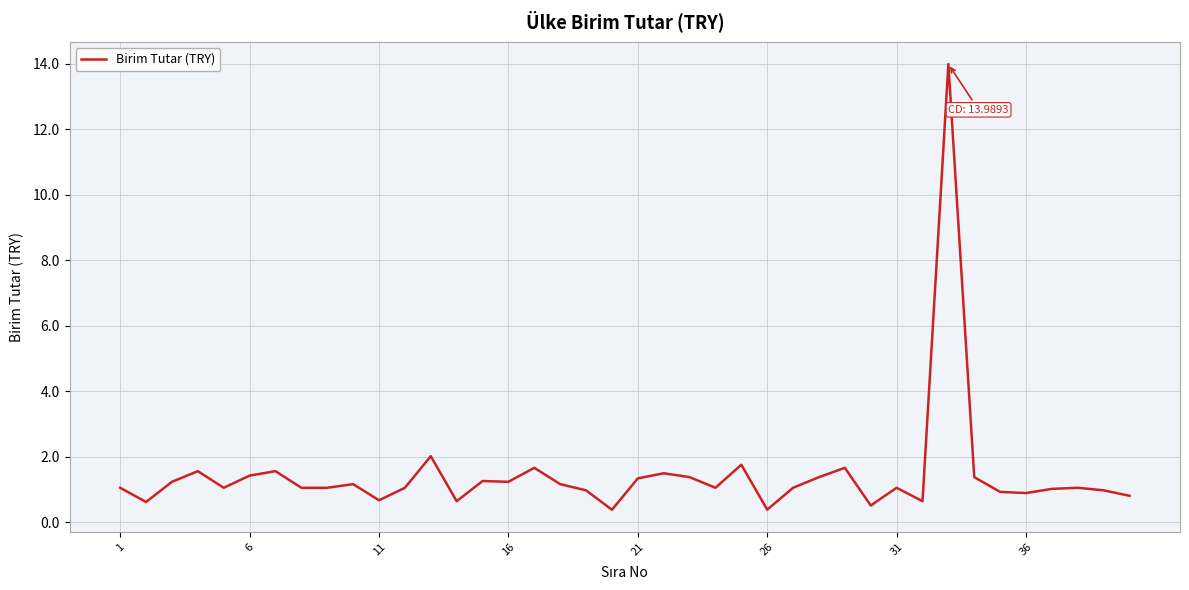

What is the difference between the maximum and minimum values?

13.6